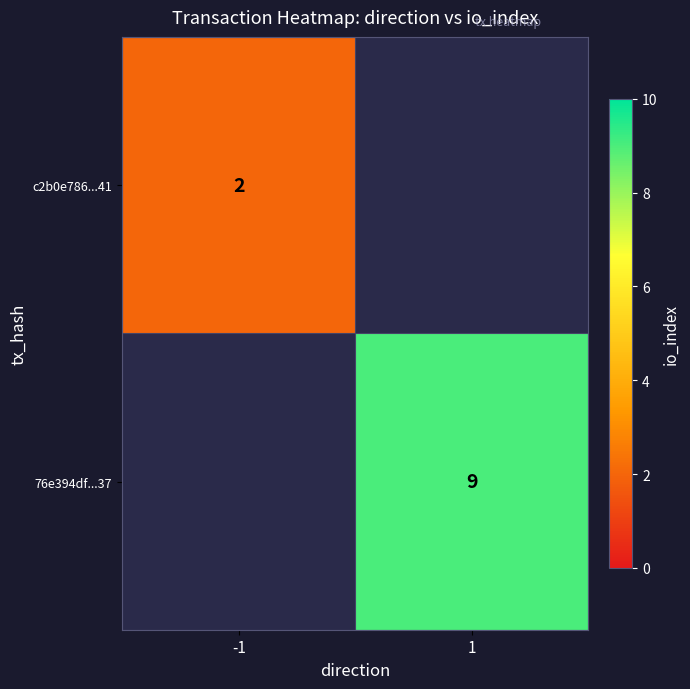

The 76e394df...37 series shows 9 at 1. True or false?

True